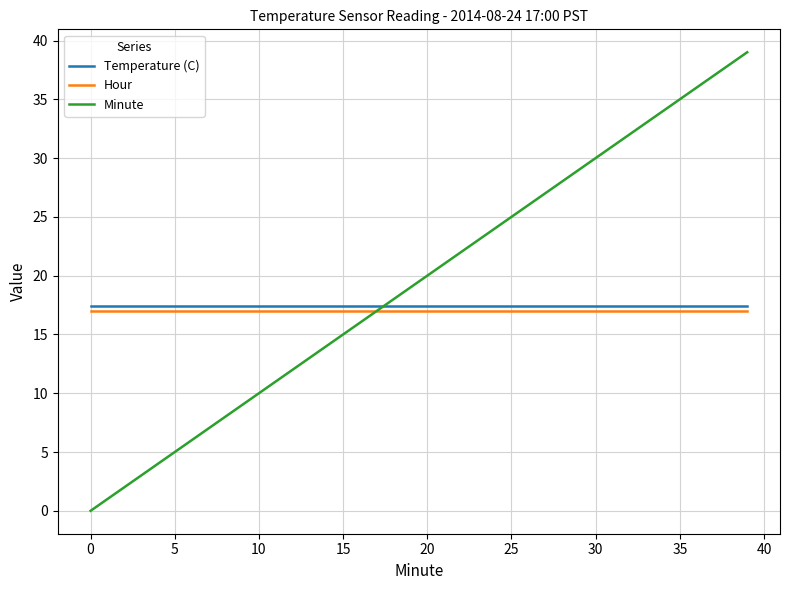

Which series has the largest total across all categories?

Minute